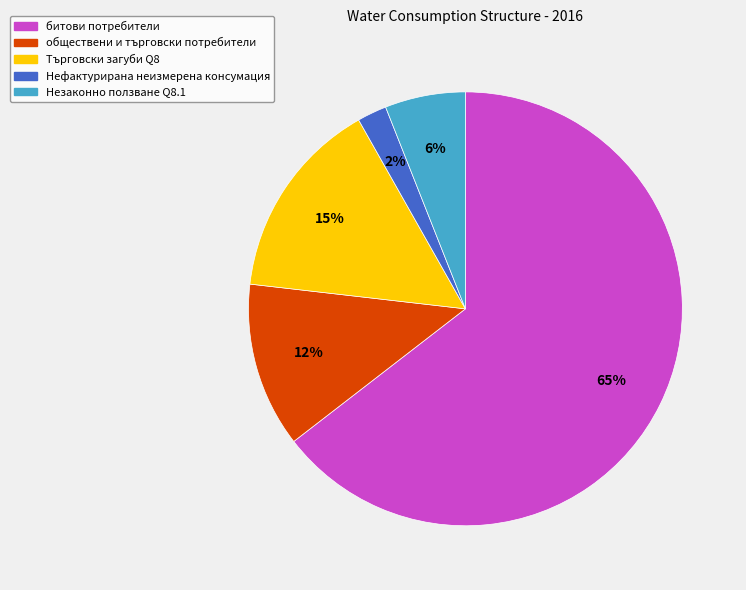

Is there any slice that represents more than half of the pie?

Yes